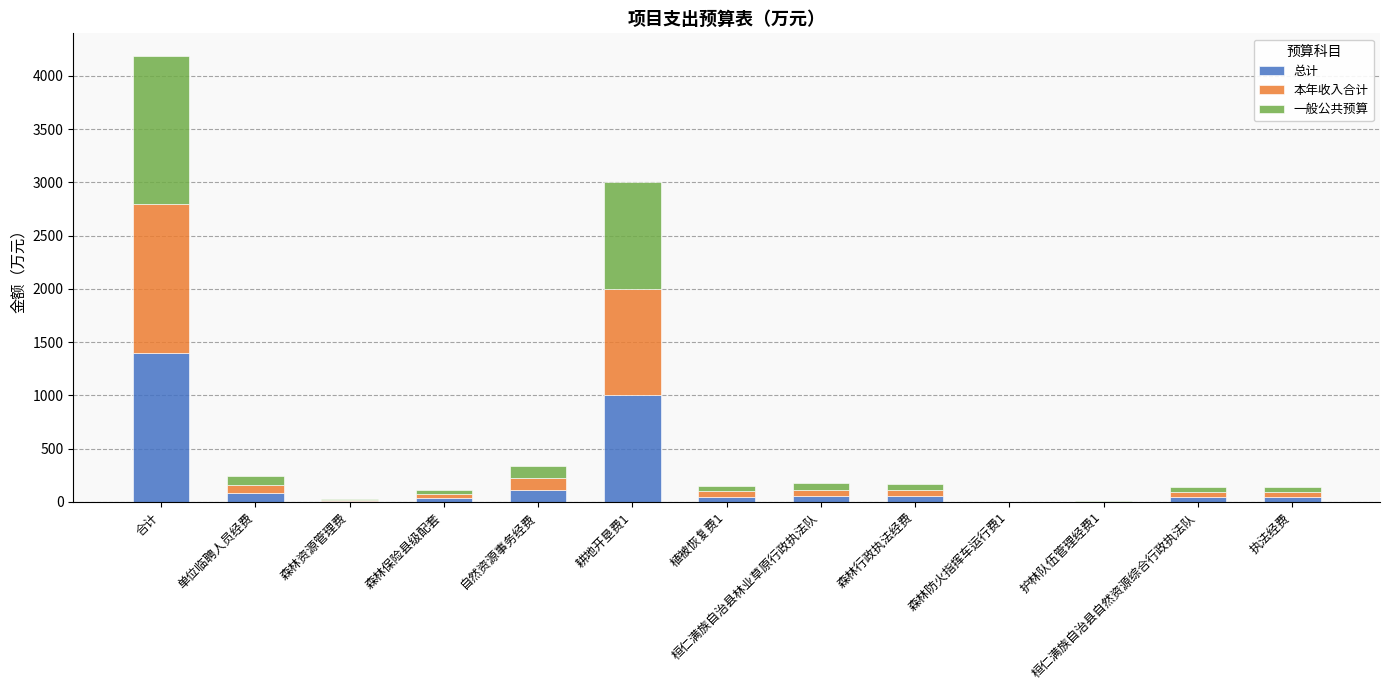

What is the total value across all series at 合计?

4189.8